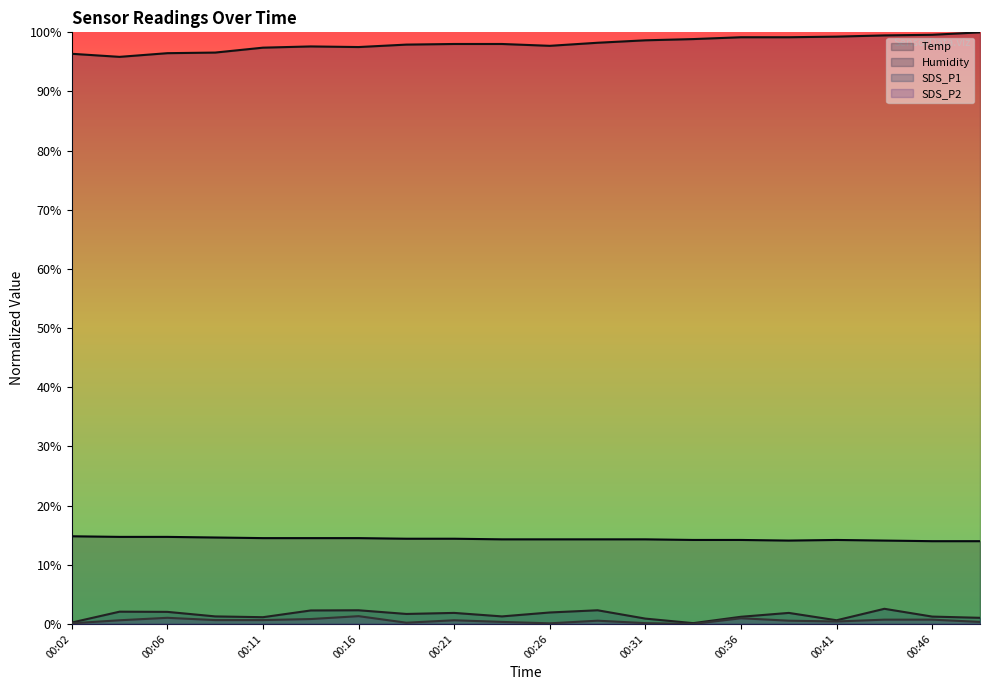

What is the difference between the highest and lowest values at 00:02?

96.3